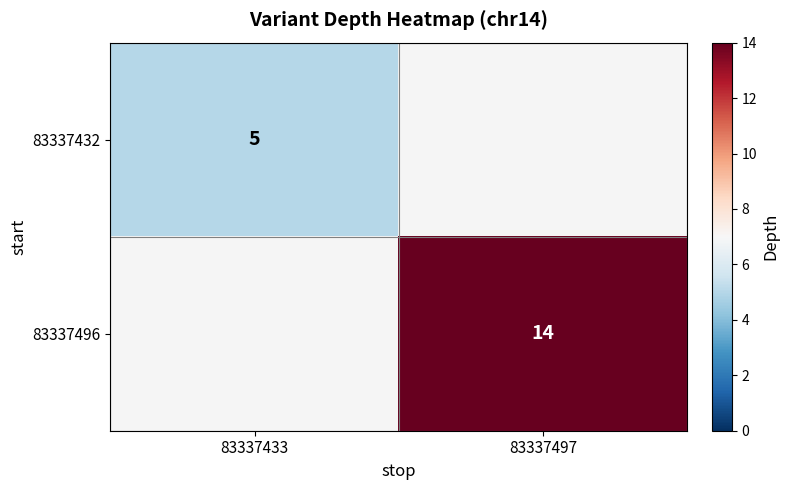

The value of 83337496 at 83337497 is 14. True or false?

True